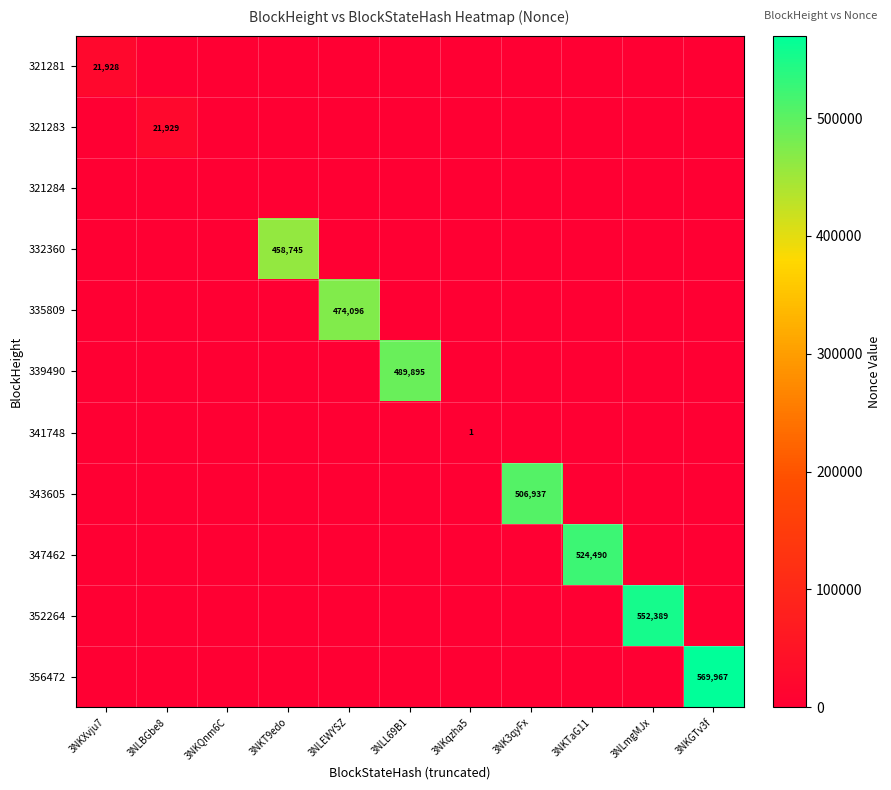

At 3NK3qyFx, list the series in order from largest to smallest.

343605, 321281, 321283, 321284, 332360, 335809, 339490, 341748, 347462, 352264, 356472